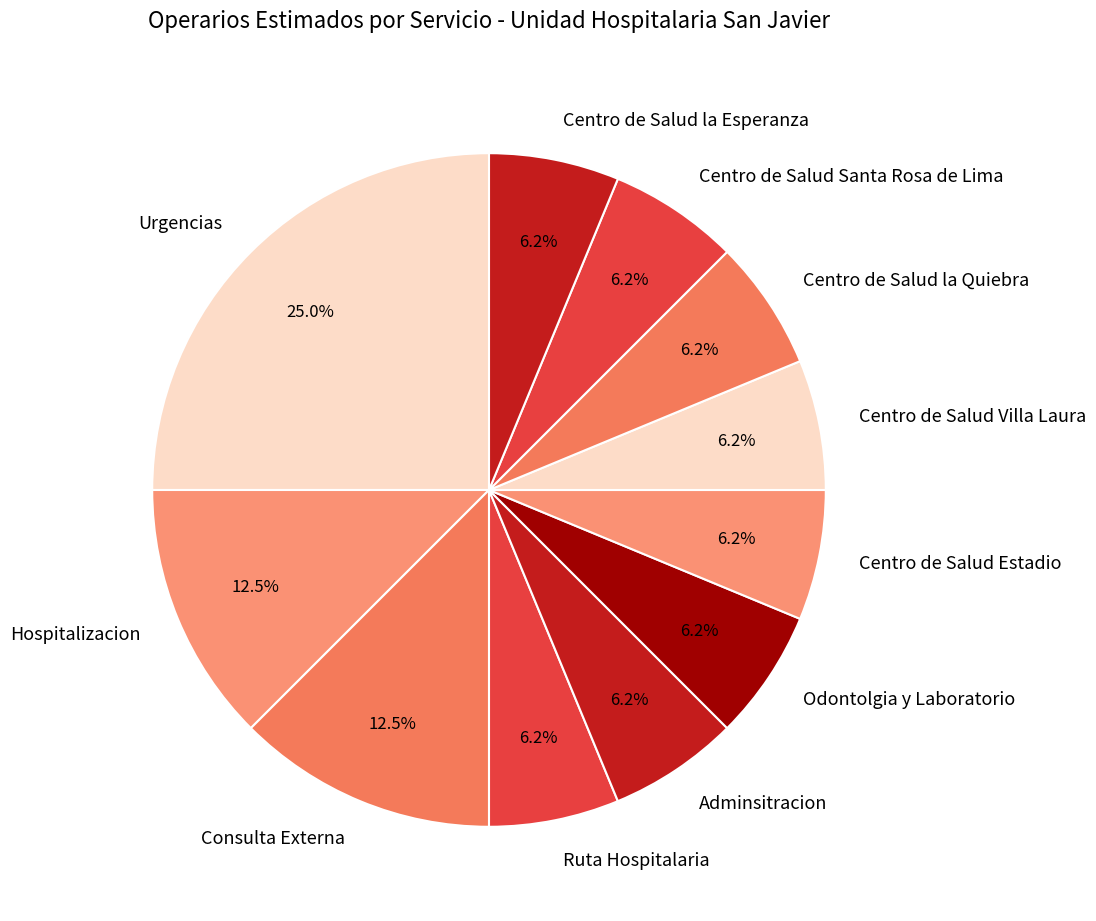

To the nearest percent, what is the difference between the largest and smallest slice percentages?

19%